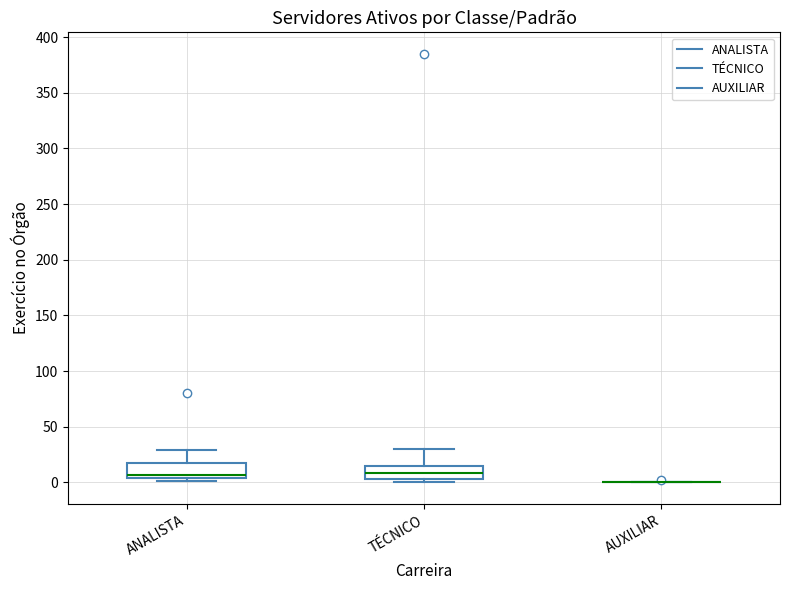

Reading left to right, transcribe this box plot: for each box, give where its median line is, the range the box spans, and where its two whiskers end, as read against the y-axis. The values are not printed on the chart, so give them approximately, as read against the axis.

ANALISTA: median 5 (just above the box's lower edge), box 5 to 15, whiskers 0 to 30
TÉCNICO: median 10, box 5 to 15, whiskers 0 to 30
AUXILIAR: box collapsed to a line at 0, whiskers 0 to 0